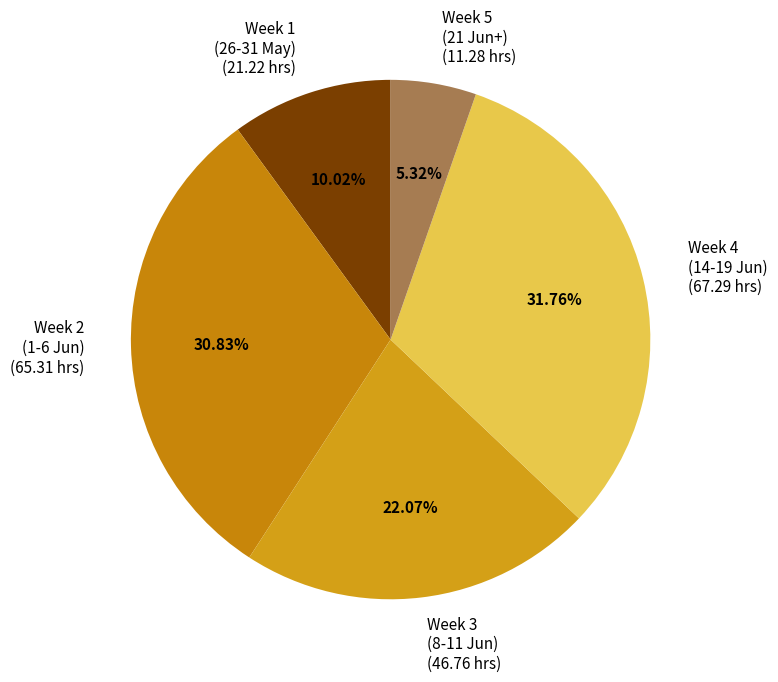

Which category has the biggest portion of the pie?

Week 4 (14-19 Jun) (67.29 hrs)